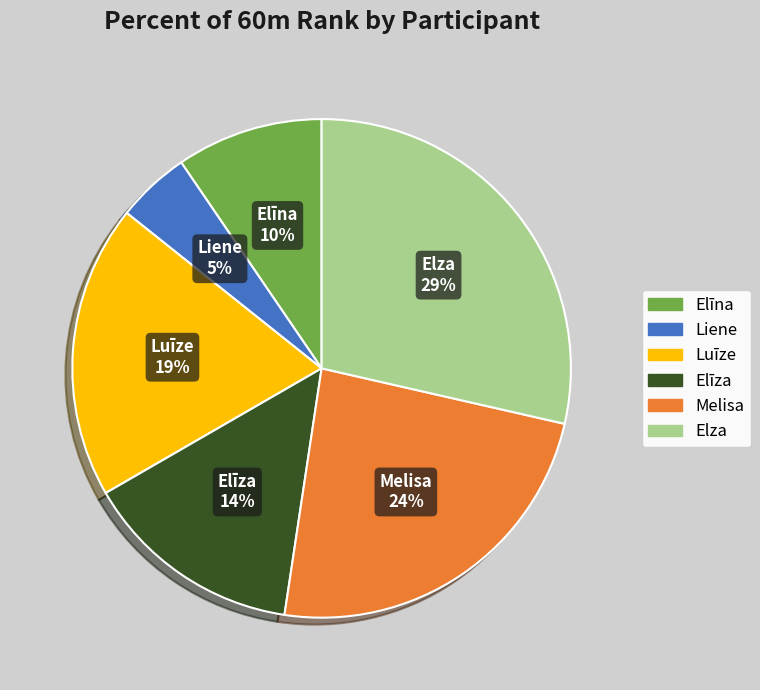

Does any single category account for the majority?

No